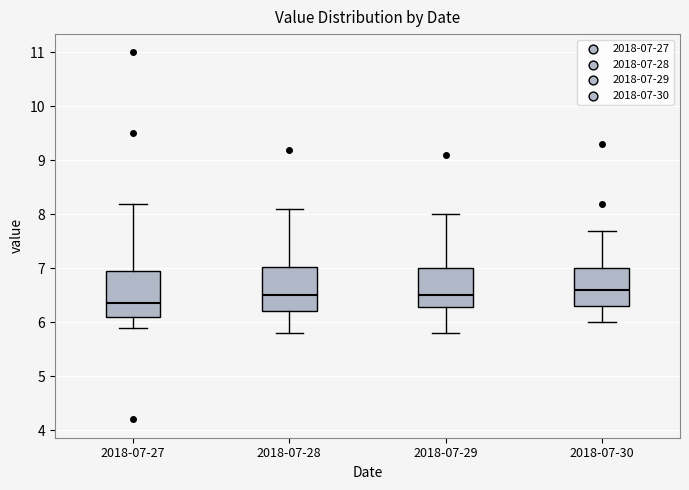

Reading left to right, transcribe this box plot: for each box, give where its median line is, the range the box spans, and where its two whiskers end, as read against the y-axis. The values are not printed on the chart, so give them approximately, as read against the axis.

2018-07-27: median 6.4, box 6.1 to 7.0, whiskers 5.9 to 8.2
2018-07-28: median 6.5, box 6.2 to 7.0, whiskers 5.8 to 8.1
2018-07-29: median 6.5, box 6.3 to 7.0, whiskers 5.8 to 8.0
2018-07-30: median 6.6, box 6.3 to 7.0, whiskers 6.0 to 7.7